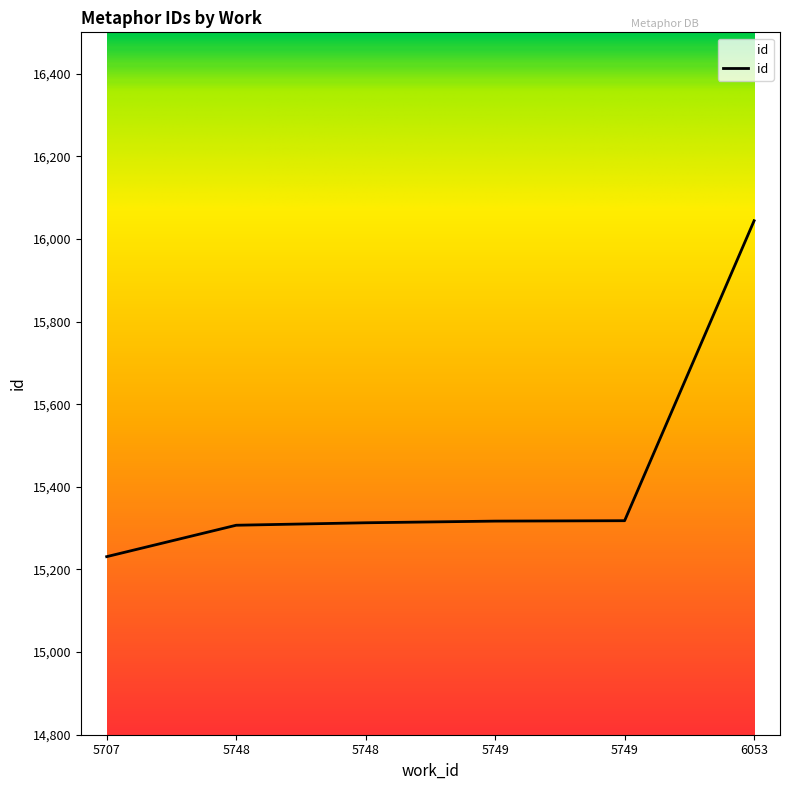

Is this an area chart (filled region under the line)?

No